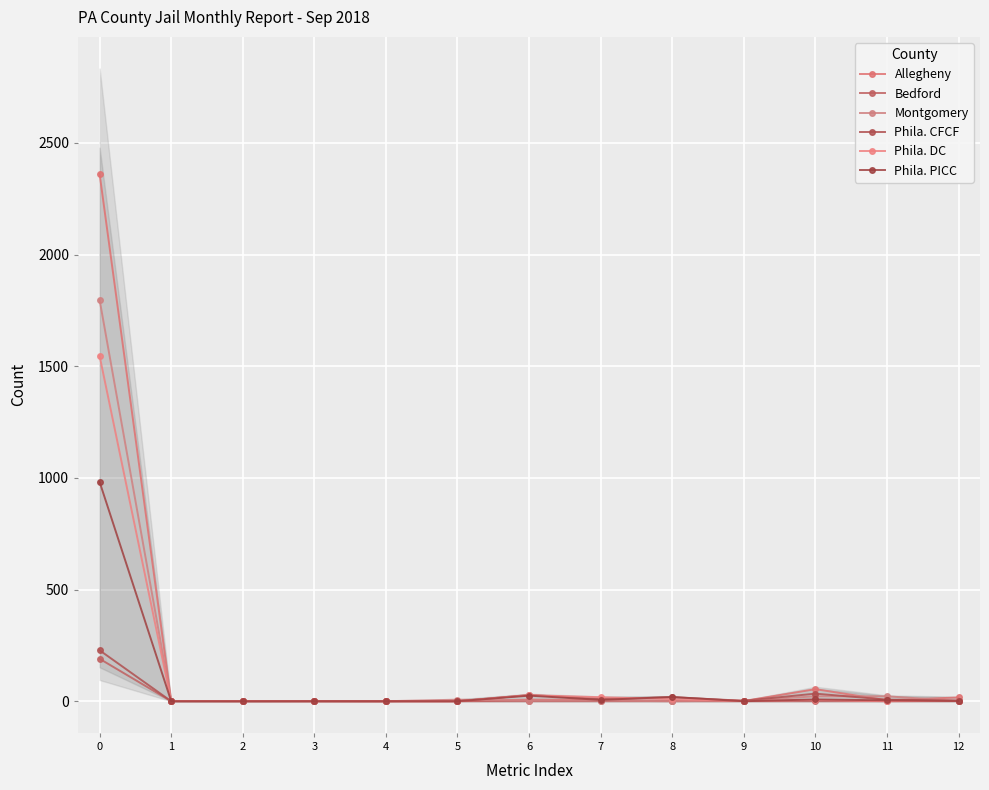

How many data points in Bedford are above 0?

1